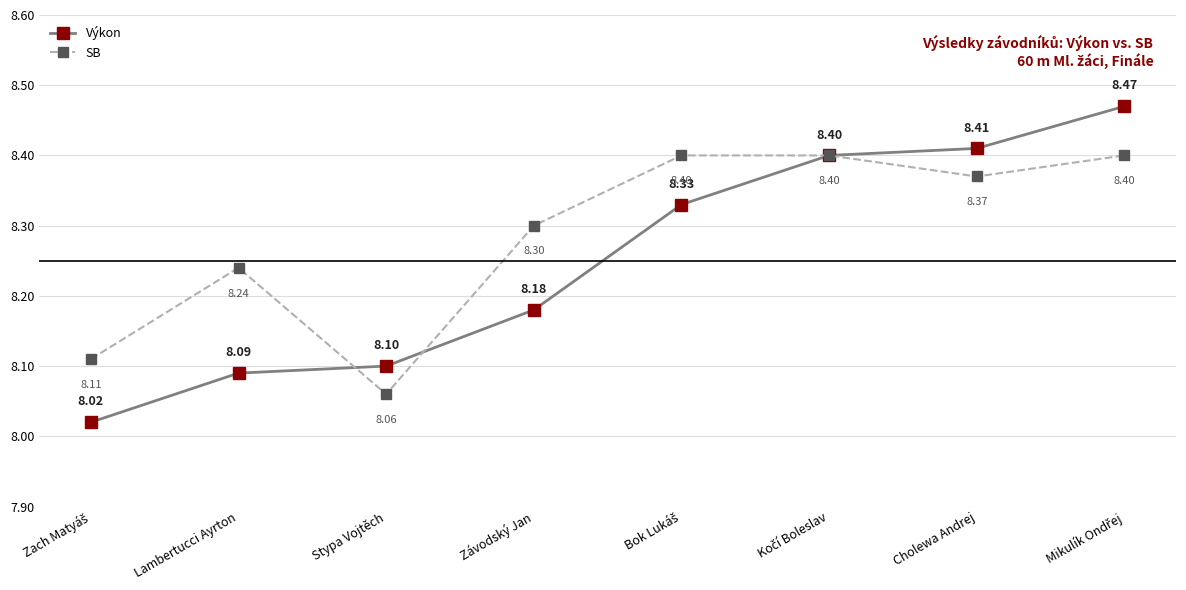

List the series in order of their overall mean, lowest first.

Výkon, SB